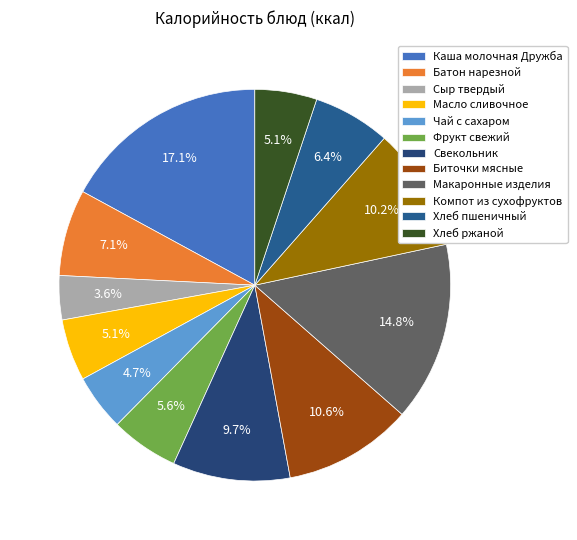

To the nearest percent, what portion does Фрукт свежий represent?

6%